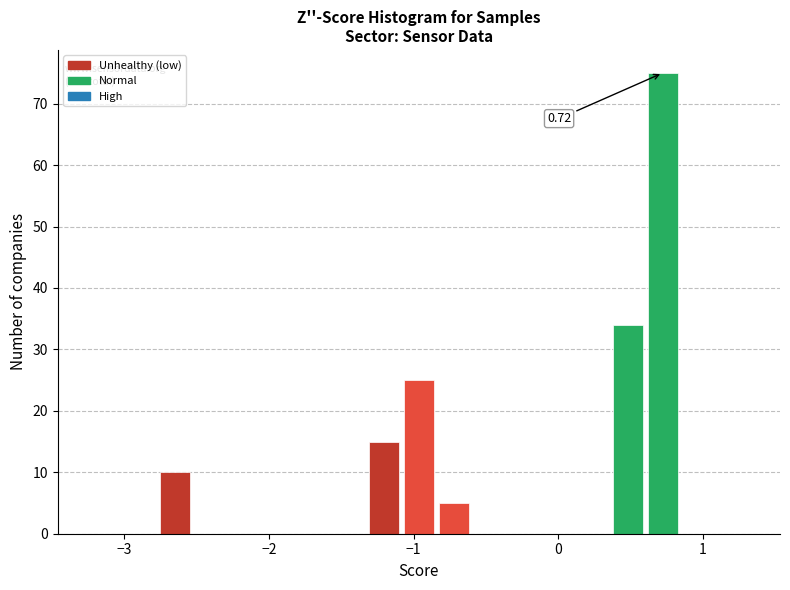

Read against the x-axis, roughly where is the centre of the tallest bar?

0.7